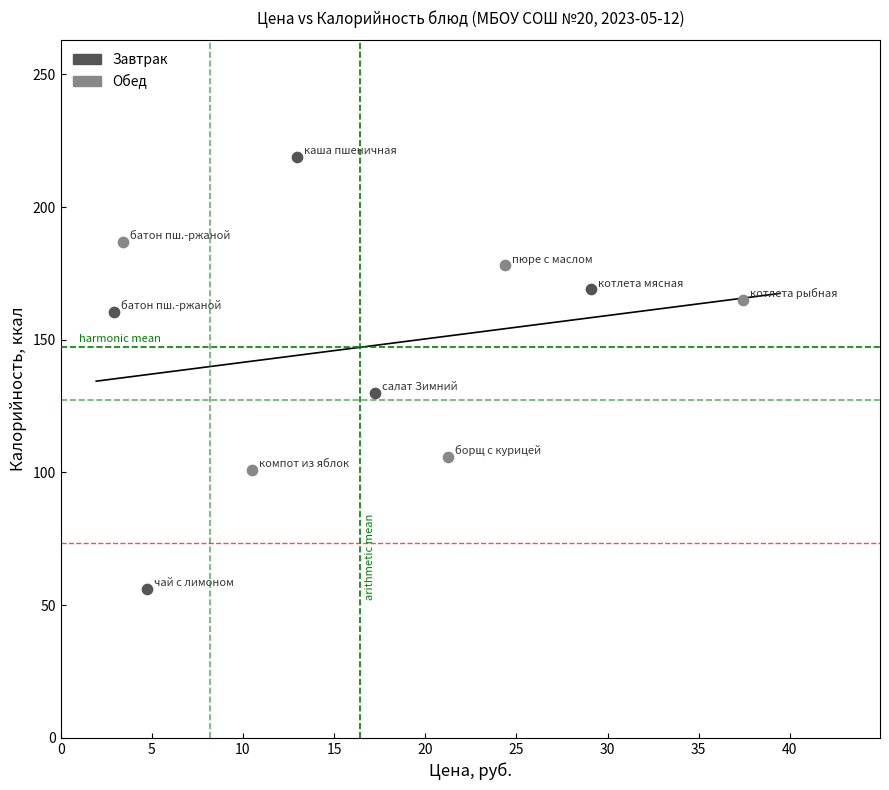

Which series contains the highest Y value?

Завтрак